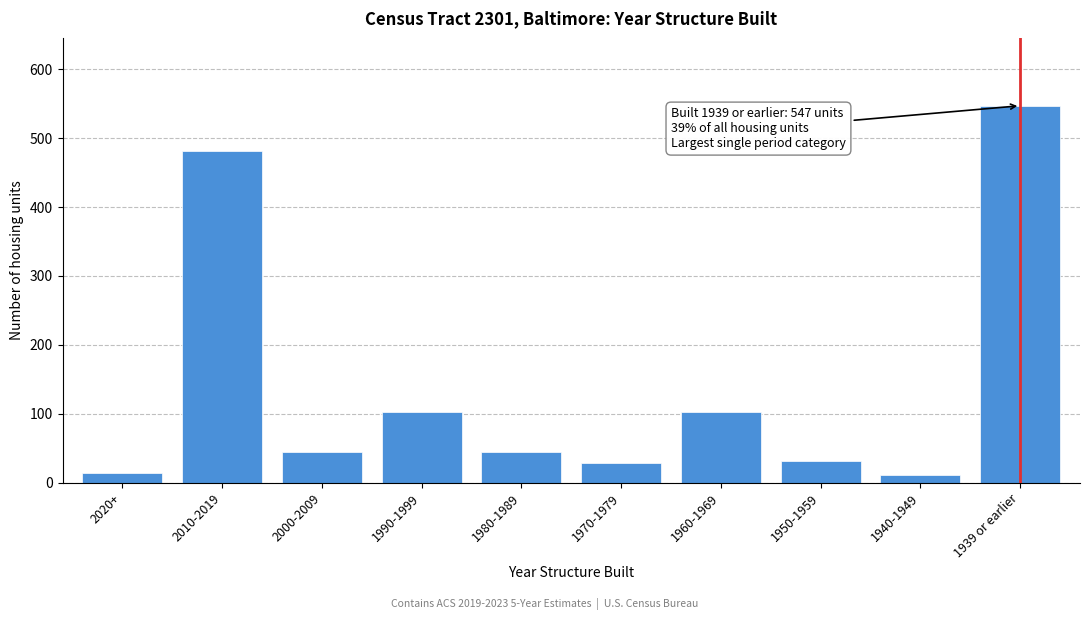

Which has a higher value, 1950-1959 or 2010-2019?

2010-2019